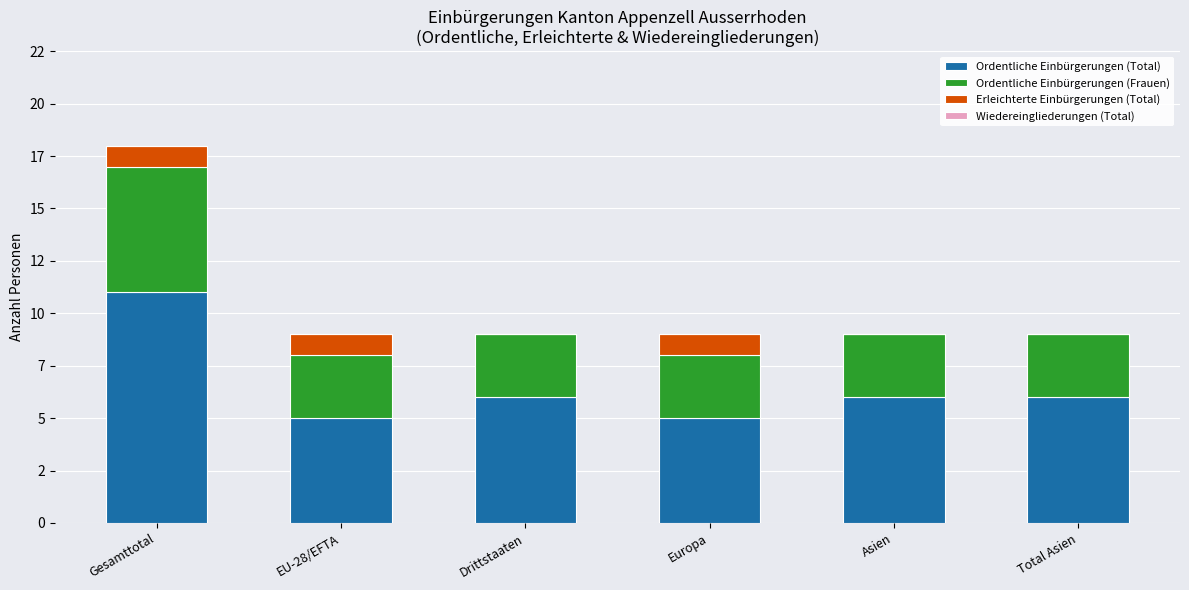

The Erleichterte Einbürgerungen (Total) series shows 0 at Total Asien. True or false?

False